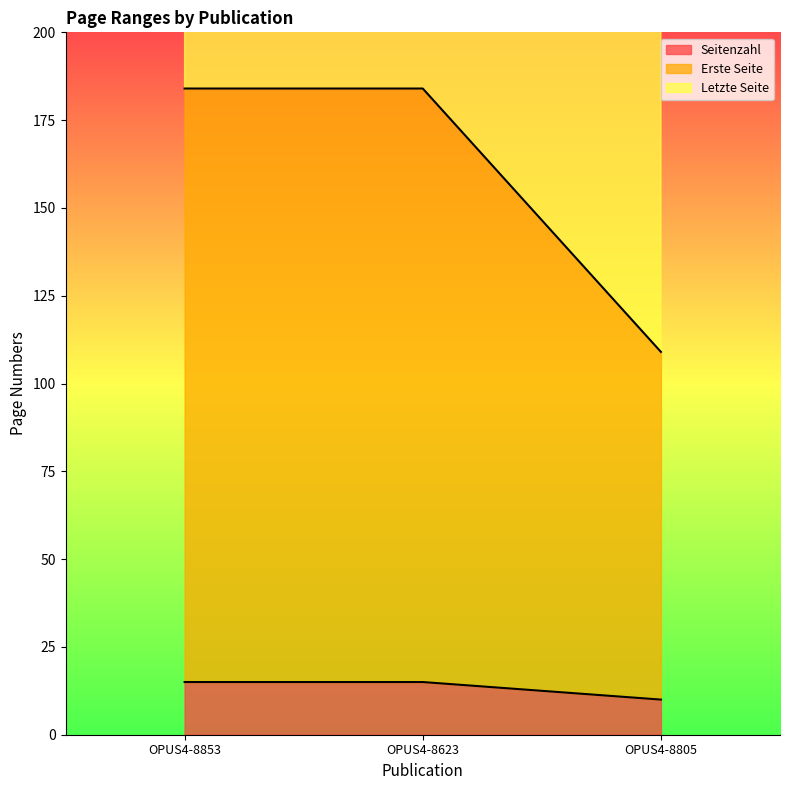

What is the difference between the Seitenzahl values at OPUS4-8805 and OPUS4-8853?

5